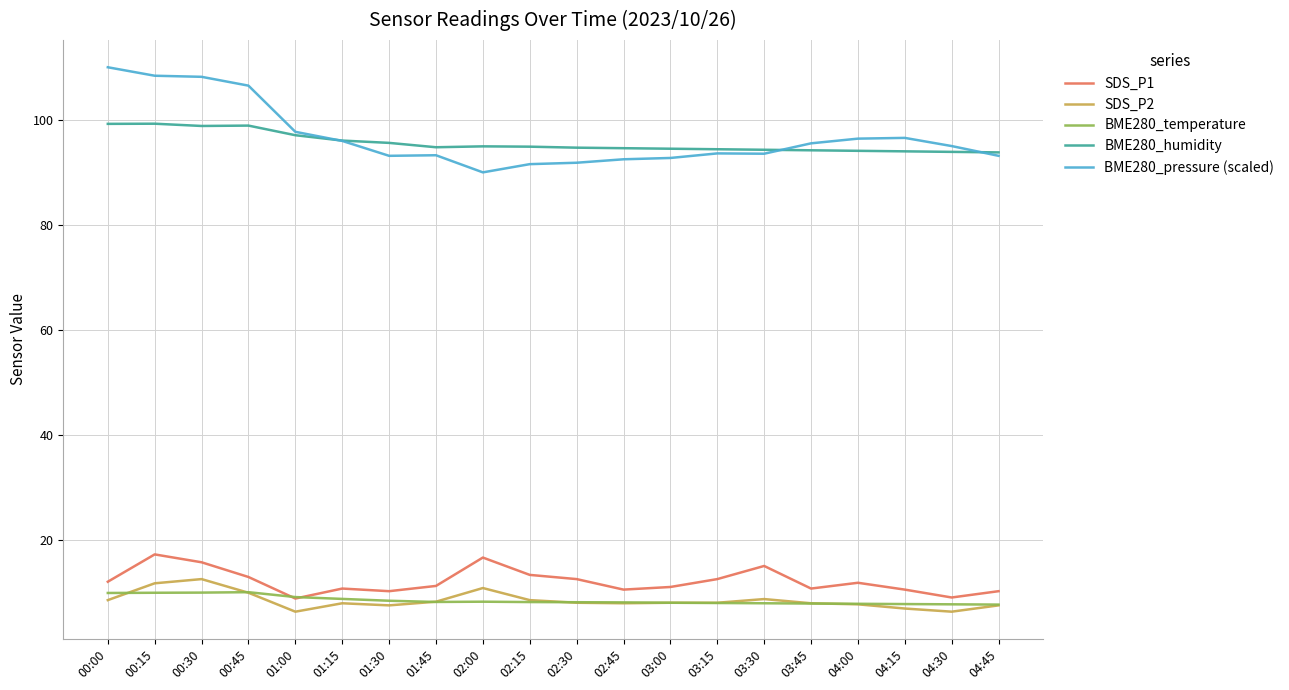

What is the total value across all series at 04:00?

218.1